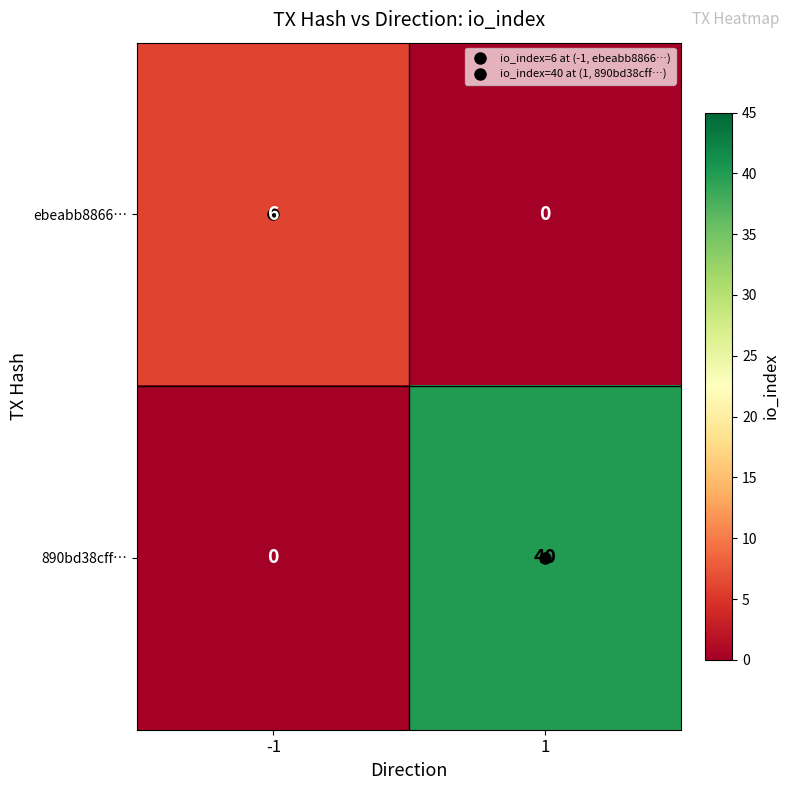

What is the total value across all series at -1?

6